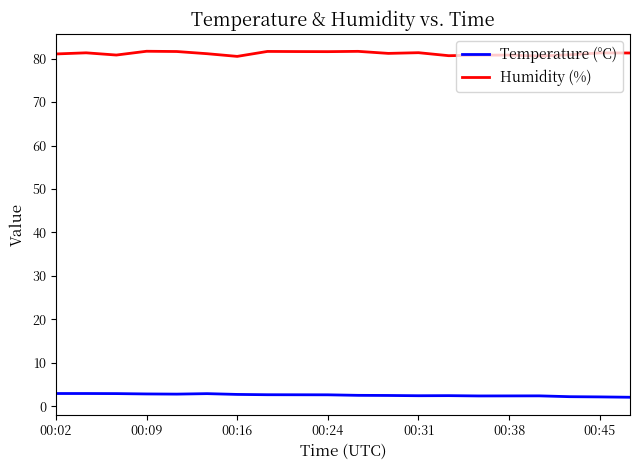

List the series in order of their peak value, lowest first.

Temperature (°C), Humidity (%)